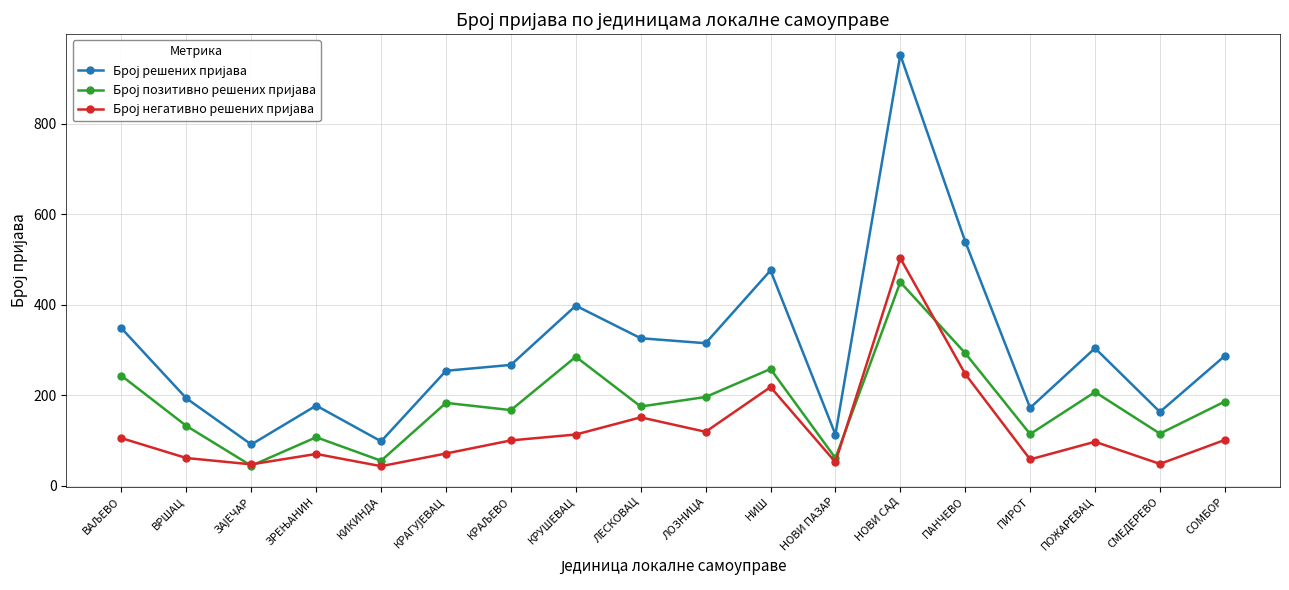

What is the label of the 1st point from the right?

СОМБОР